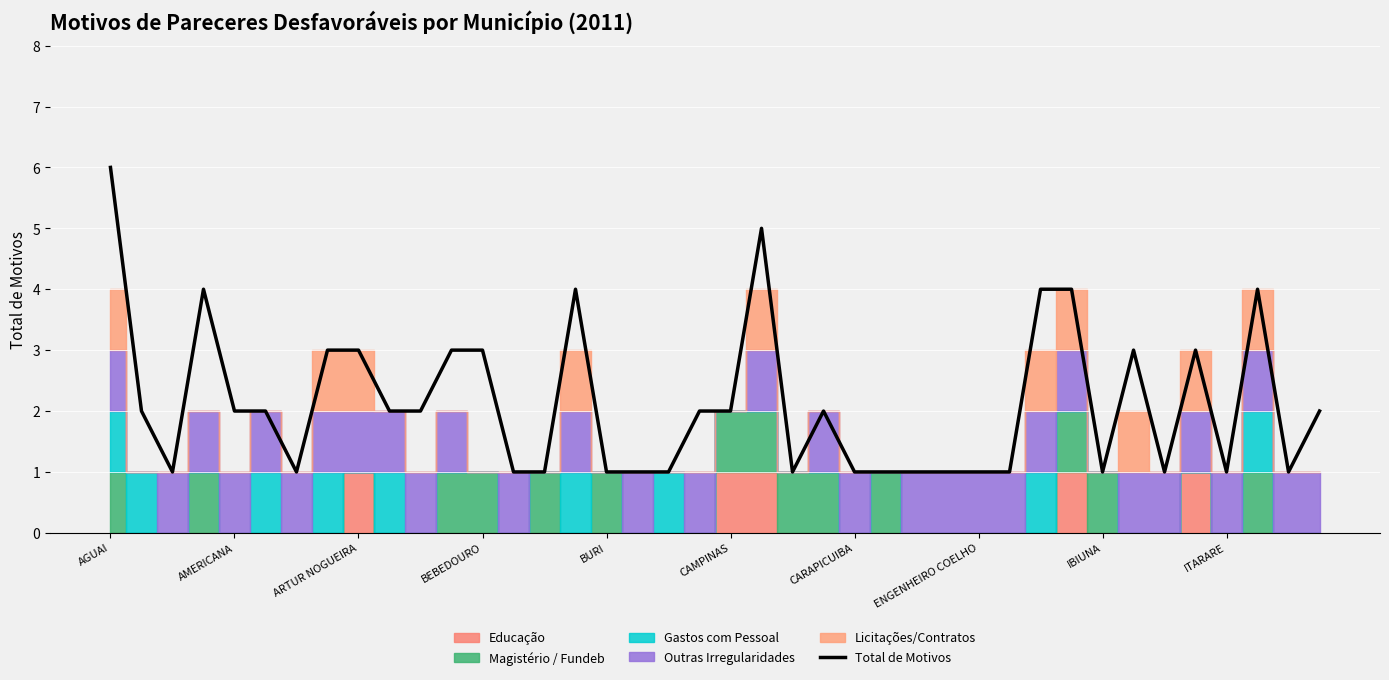

What is the difference between the maximum and minimum values?

5